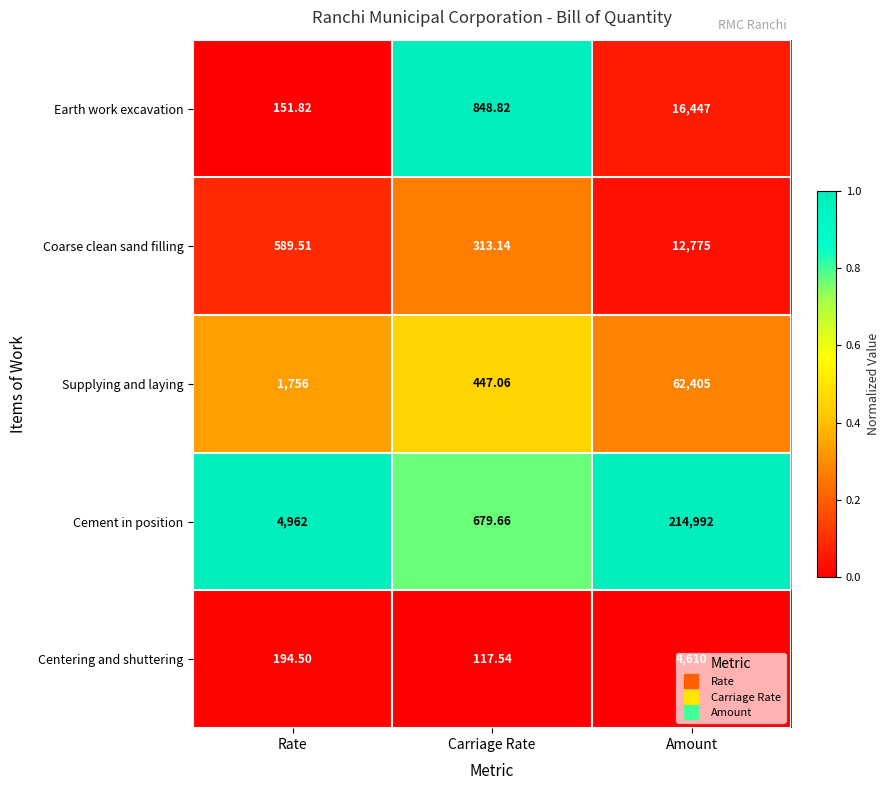

Where is Supplying and laying nearest to the value 31426?

Rate